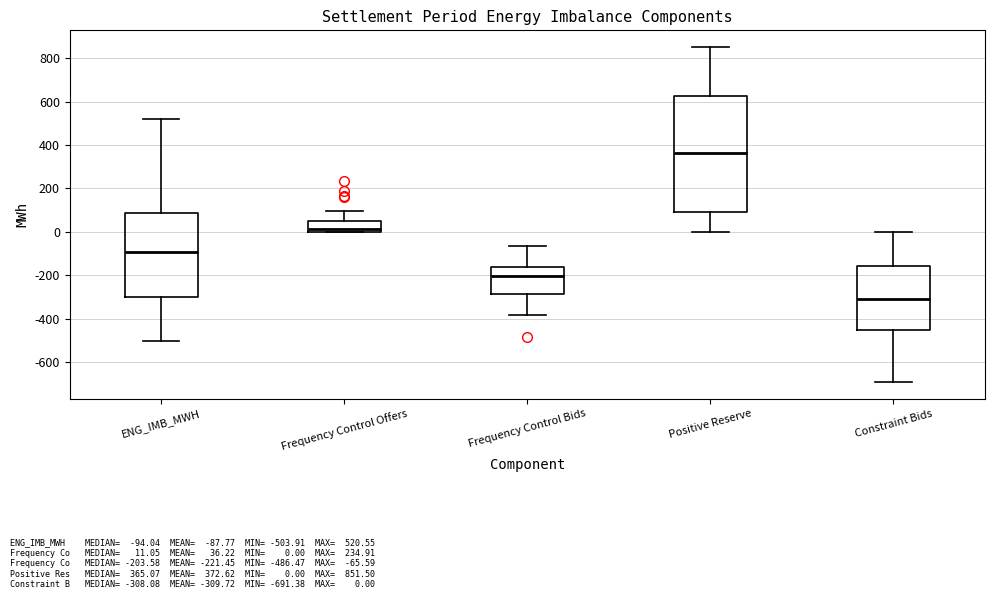

Reading left to right, read every box against the y-axis: the position of its median line, the range the box covers, and the ends of its whiskers. The values are not printed on the chart, so give them approximately, as read against the axis.

ENG_IMB_MWH: median -100, box -300 to 80, whiskers -500 to 520
Frequency Control Offers: median 20, box 0 to 40, whiskers 0 to 100
Frequency Control Bids: median -200, box -280 to -160, whiskers -380 to -60
Positive Reserve: median 360, box 80 to 620, whiskers 0 to 860
Constraint Bids: median -300, box -460 to -160, whiskers -700 to 0